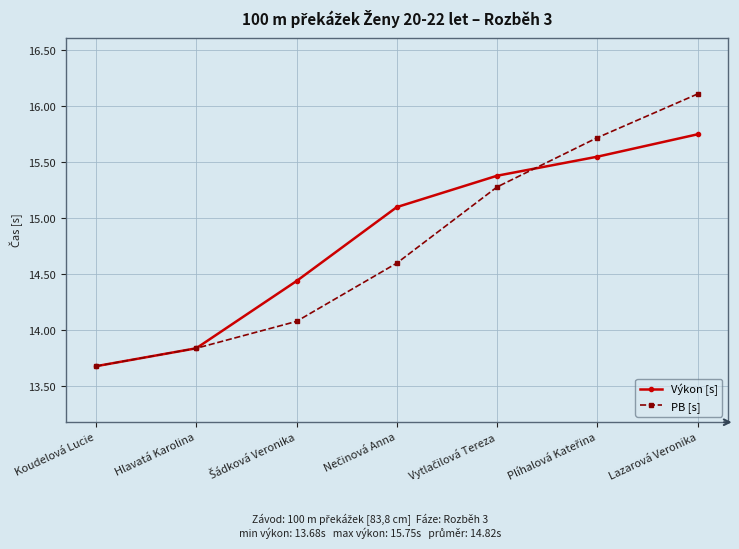

At how many categories does at least one series exceed 15?

4